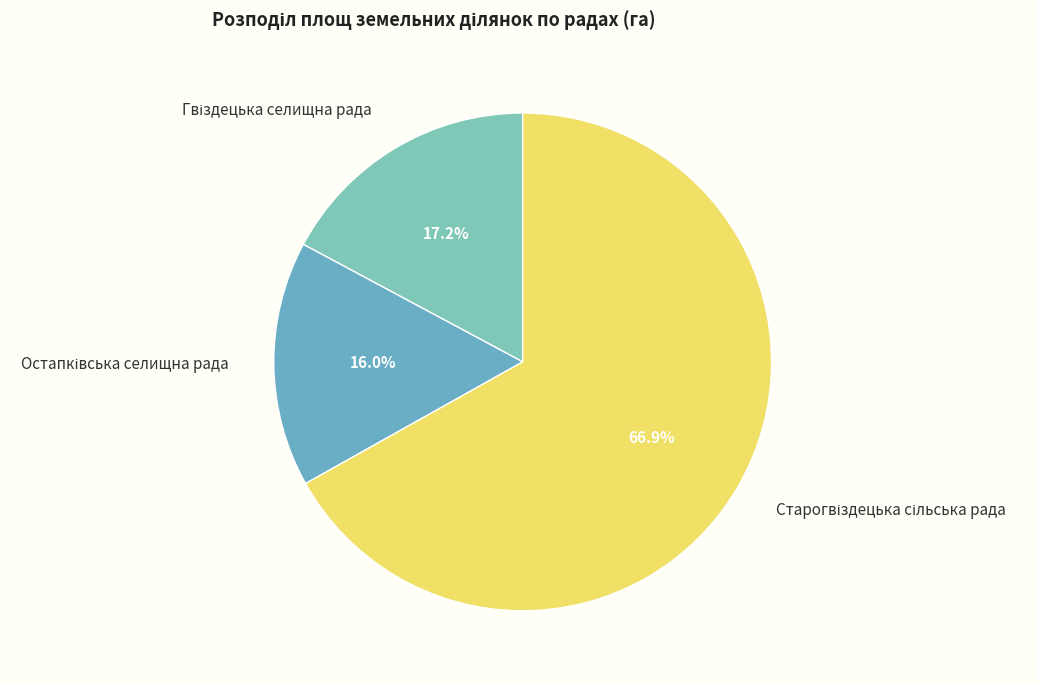

How many segments does this pie chart have?

3